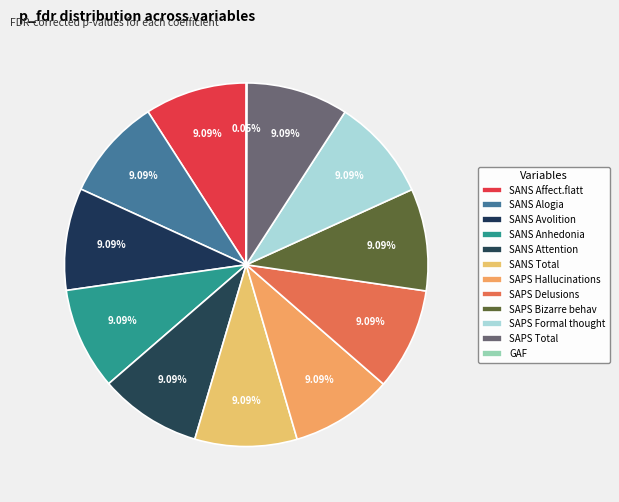

Which has a higher value, SAPS Delusions or SANS Attention?

SAPS Delusions